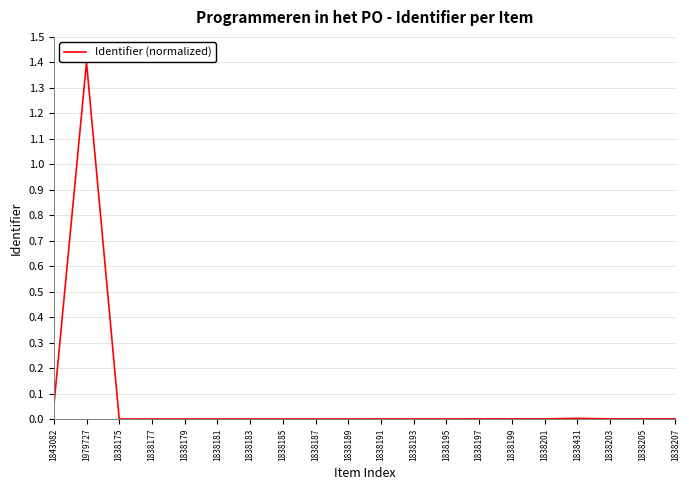

The value at 1979727 is 2.3. True or false?

False